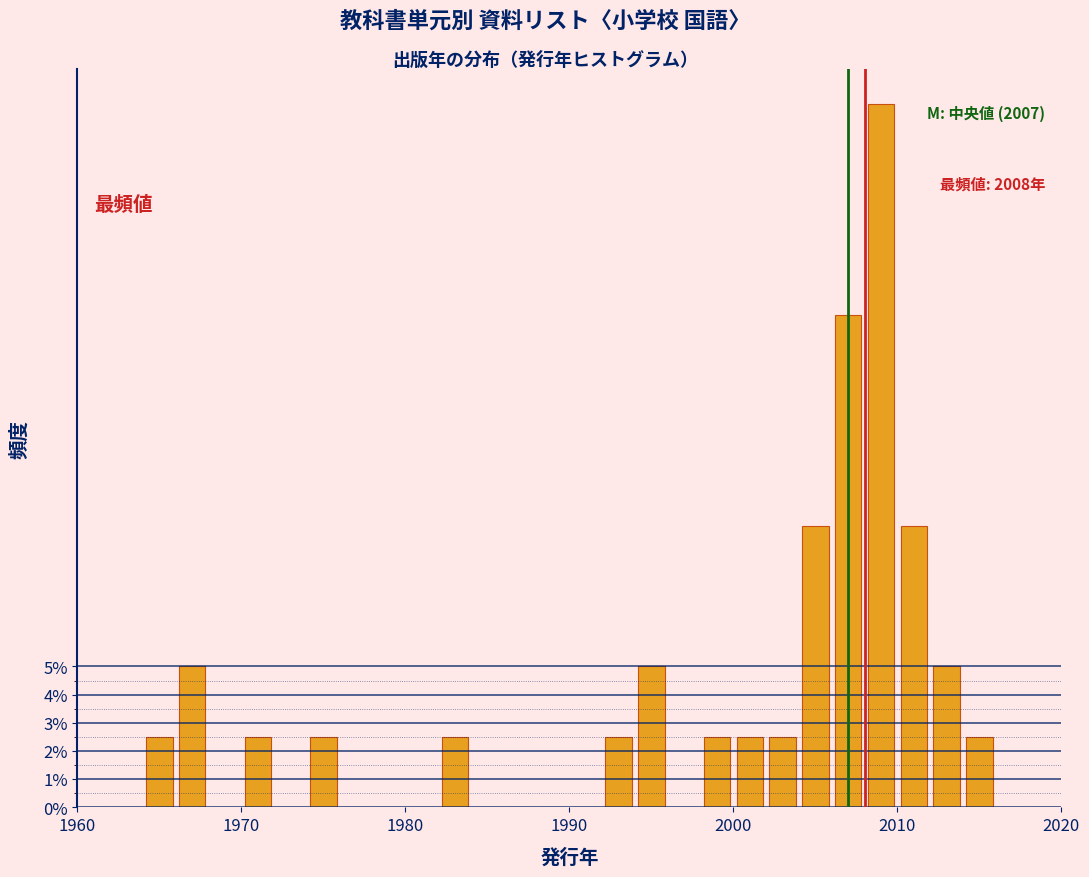

Around what value on the x-axis is the tallest bar? Give the approximate position of its centre, as read against the axis.

2009